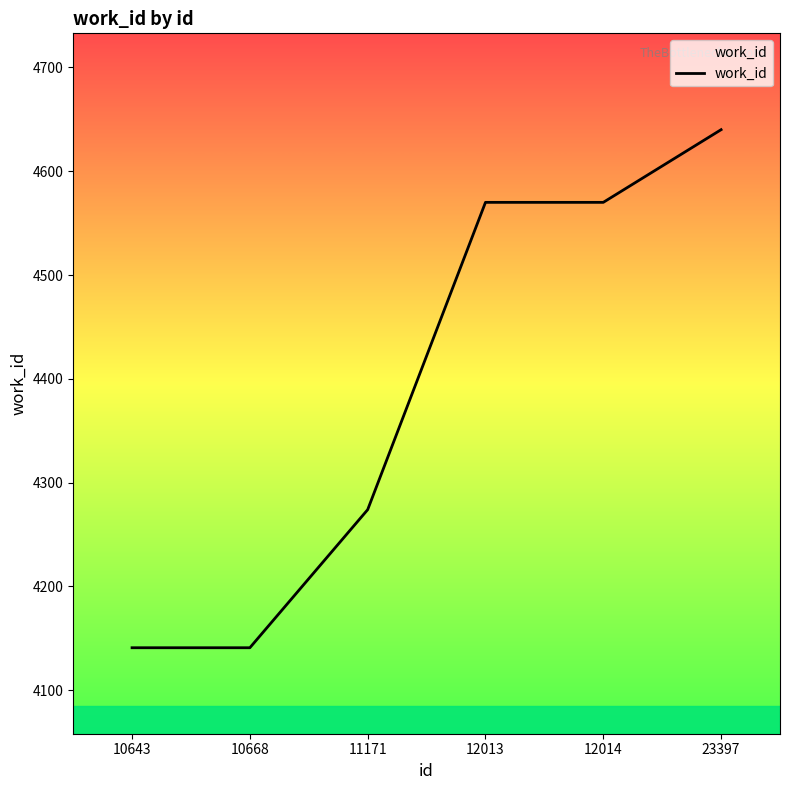

True or false: there are more than 2 points higher than both neighbors.

False